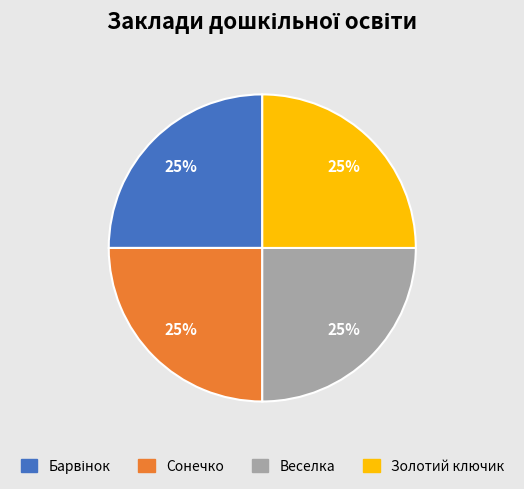

To the nearest percent, what percentage of the pie is Золотий ключик?

25%